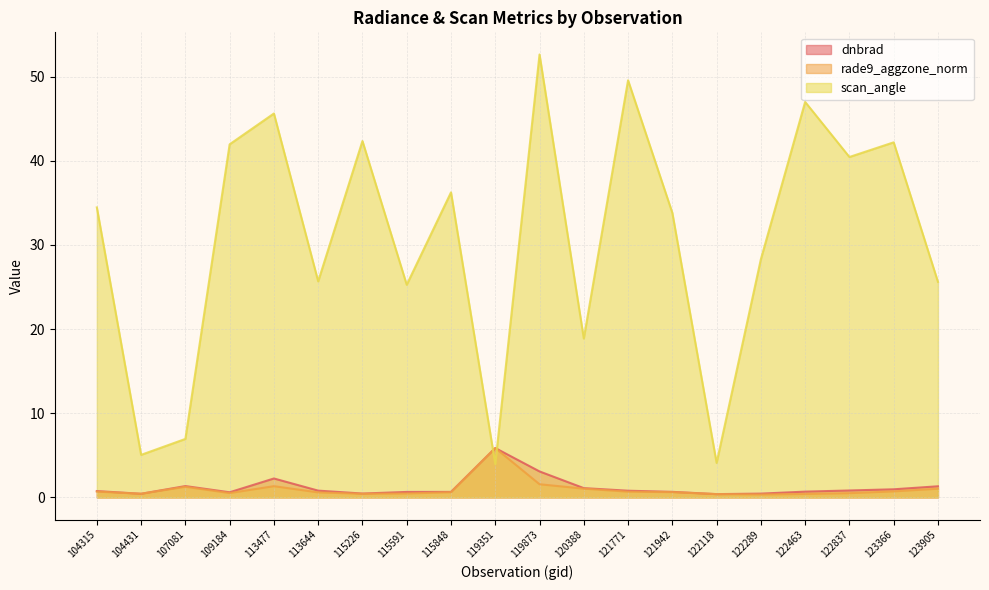

Rank the series by their maximum value, from lowest to highest.

dnbrad, rade9_aggzone_norm, scan_angle